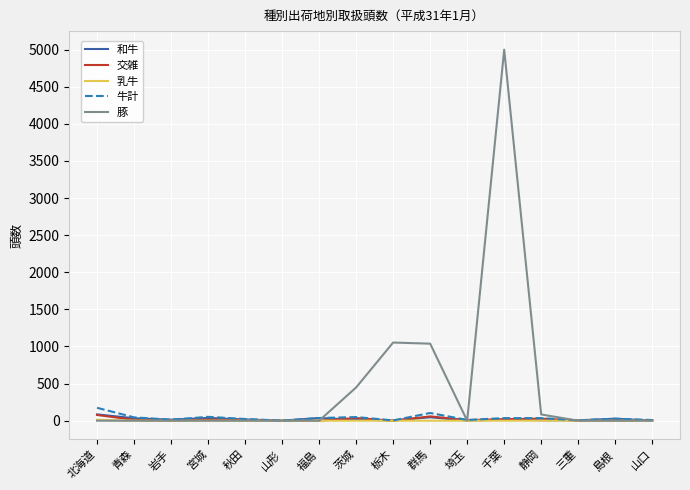

Which series has the widest spread of values?

豚